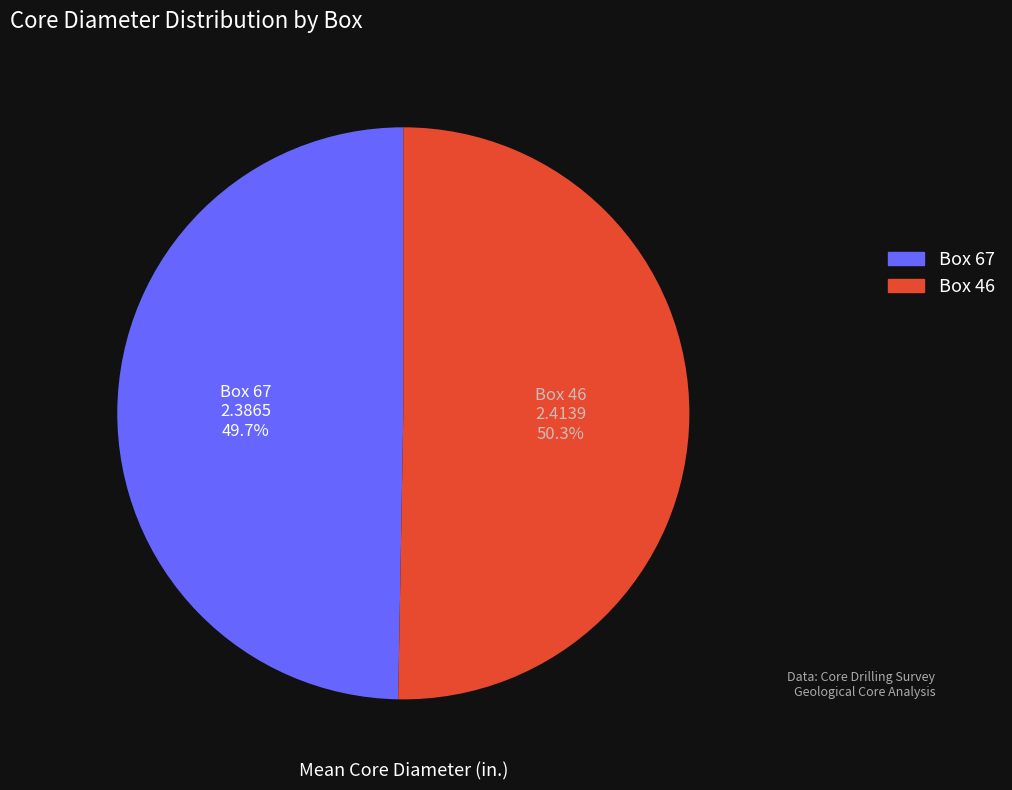

To the nearest percent, what portion does Box 67 represent?

50%